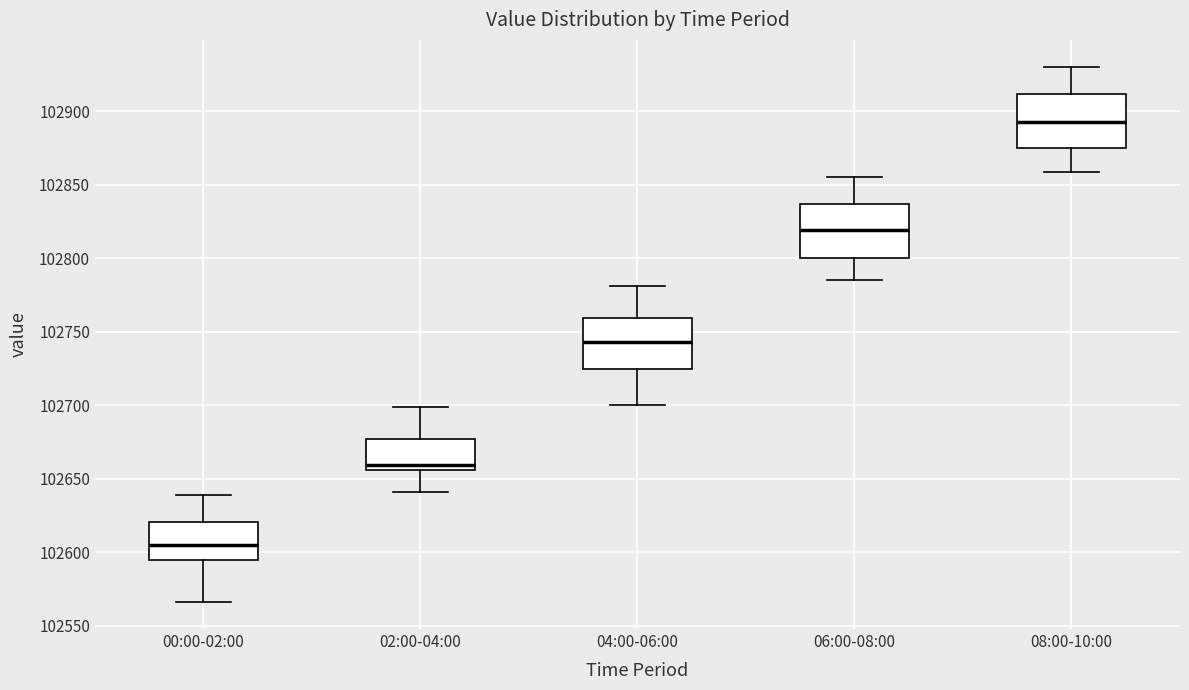

Reading left to right, read every box against the y-axis: the position of its median line, the range the box covers, and the ends of its whiskers. The values are not printed on the chart, so give them approximately, as read against the axis.

00:00-02:00: median 102605, box 102595 to 102620, whiskers 102565 to 102640
02:00-04:00: median 102660, box 102655 to 102675, whiskers 102640 to 102700
04:00-06:00: median 102745, box 102725 to 102760, whiskers 102700 to 102780
06:00-08:00: median 102820, box 102800 to 102835, whiskers 102785 to 102855
08:00-10:00: median 102895, box 102875 to 102910, whiskers 102860 to 102930